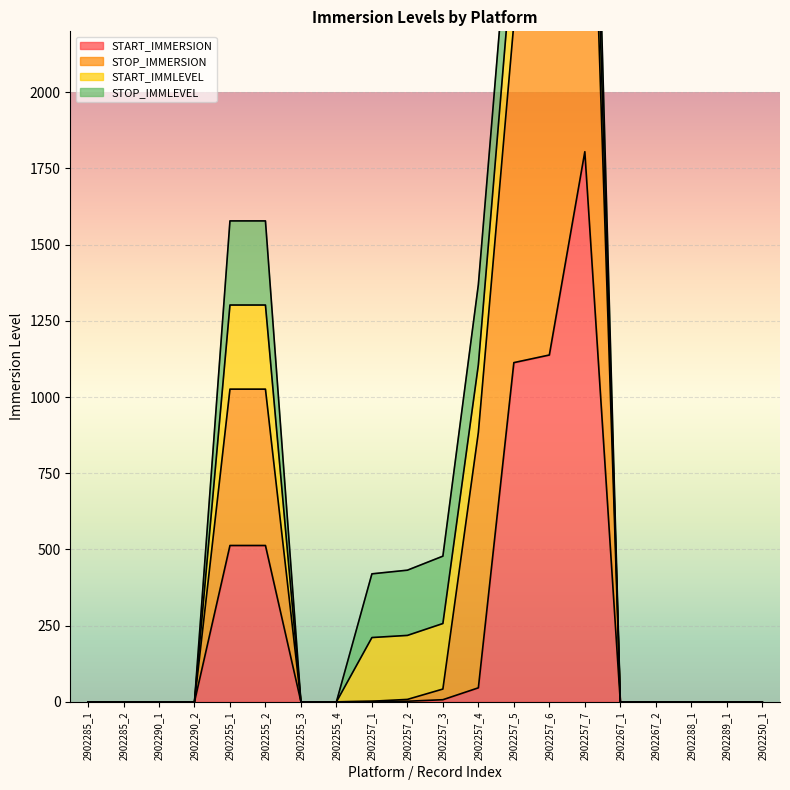

True or false: STOP_IMMERSION has more than 1 points higher than both neighbors.

False